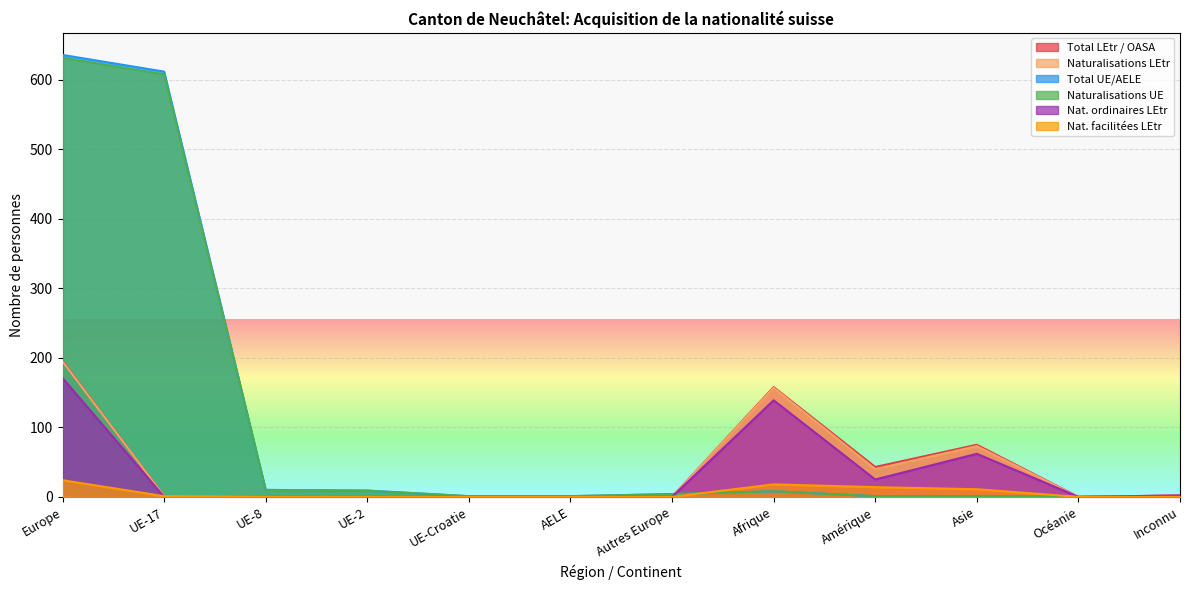

Is it true that Total LEtr / OASA equals 1 at UE-17?

False